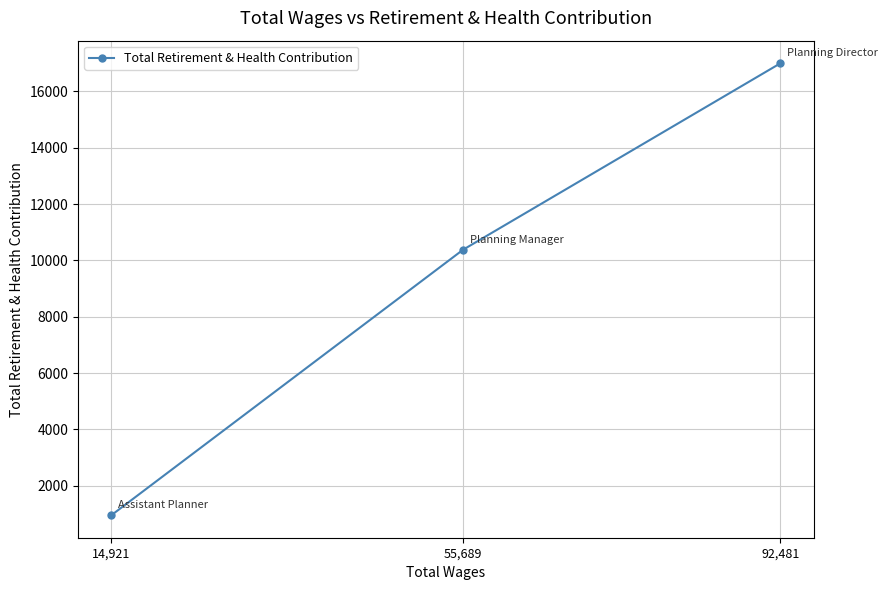

Reading left to right, what are all the values shown in this chart?

14,921=955	55,689=10378	92,481=16997